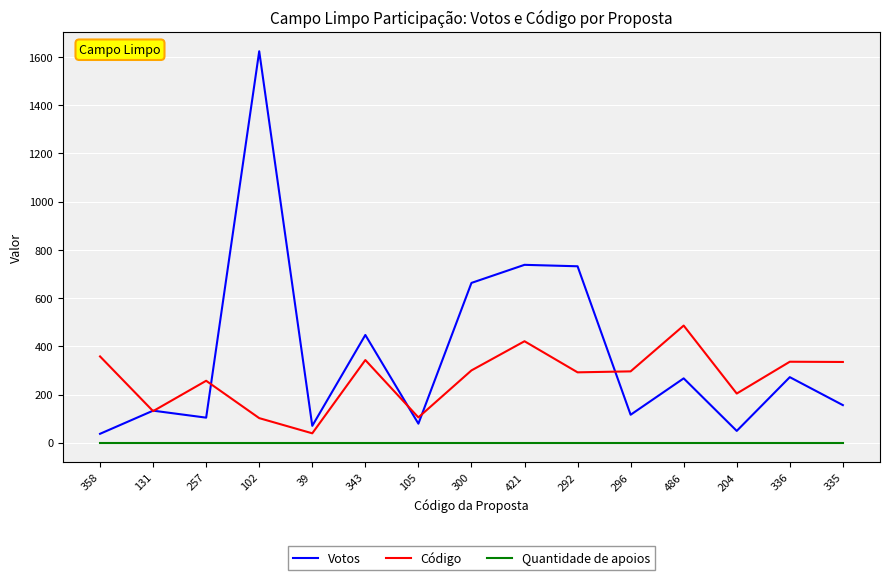

True or false: Código and Quantidade de apoios cross at least once.

False